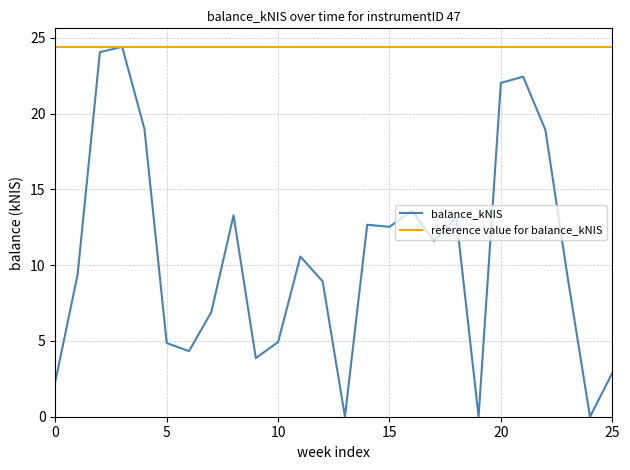

Rank the series by their average value, from lowest to highest.

balance_kNIS, reference value for balance_kNIS